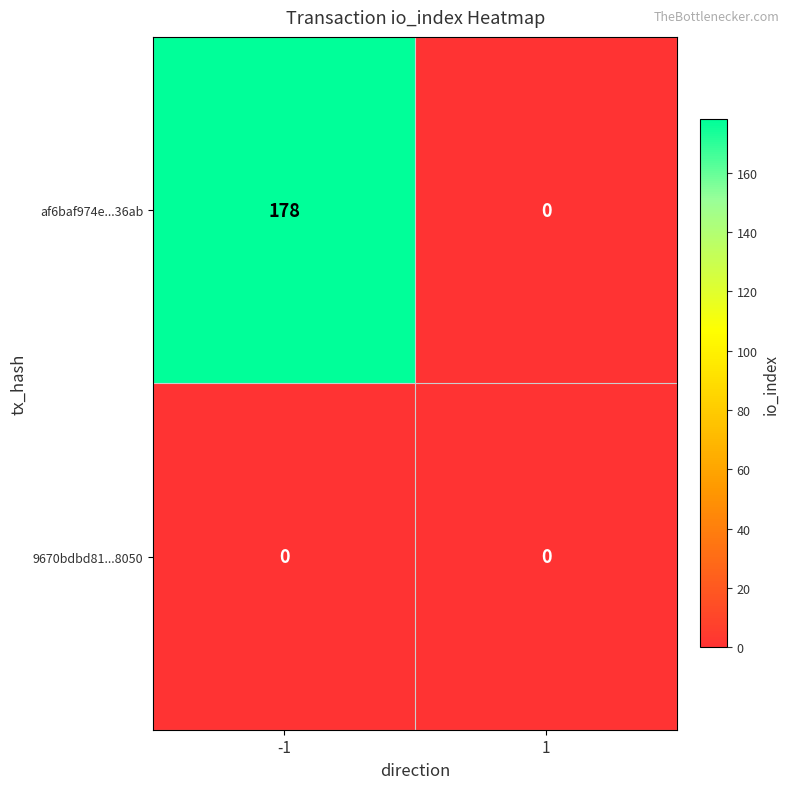

Rank the series by their maximum value, from highest to lowest.

af6baf974e...36ab, 9670bdbd81...8050